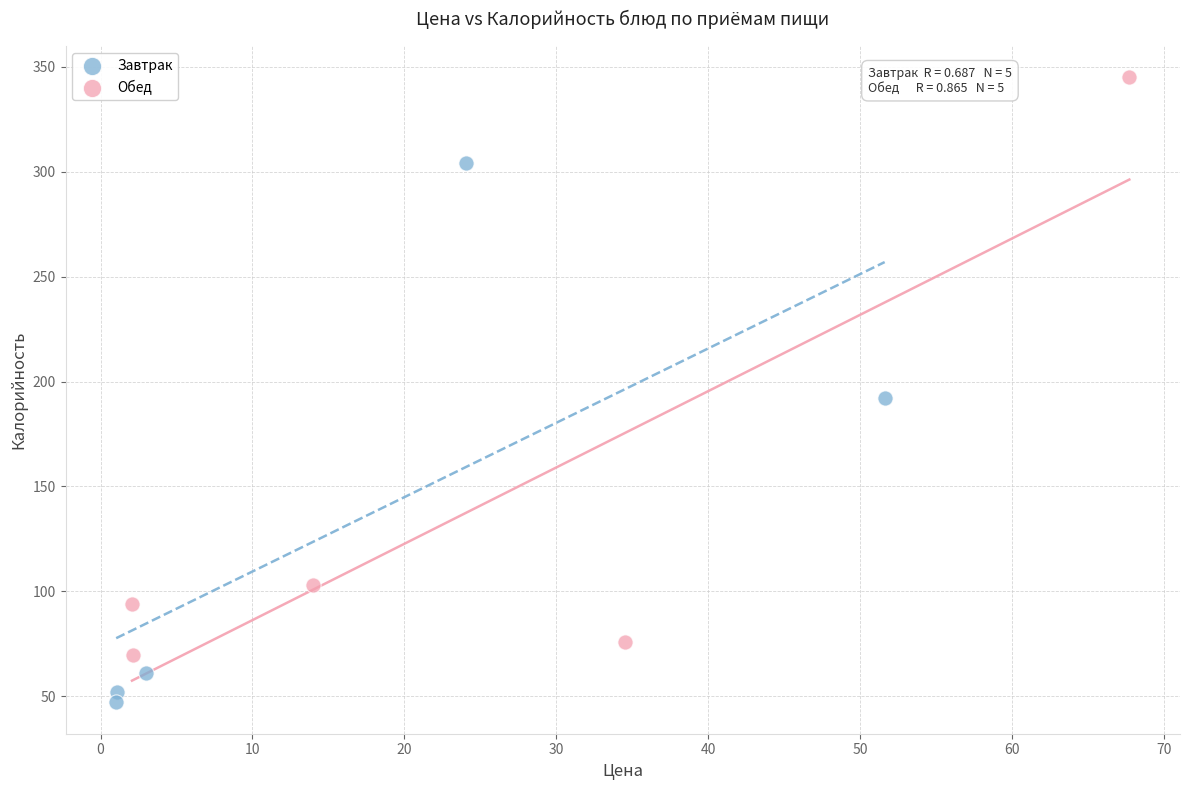

What are all the series names shown in the legend?

Завтрак, Обед